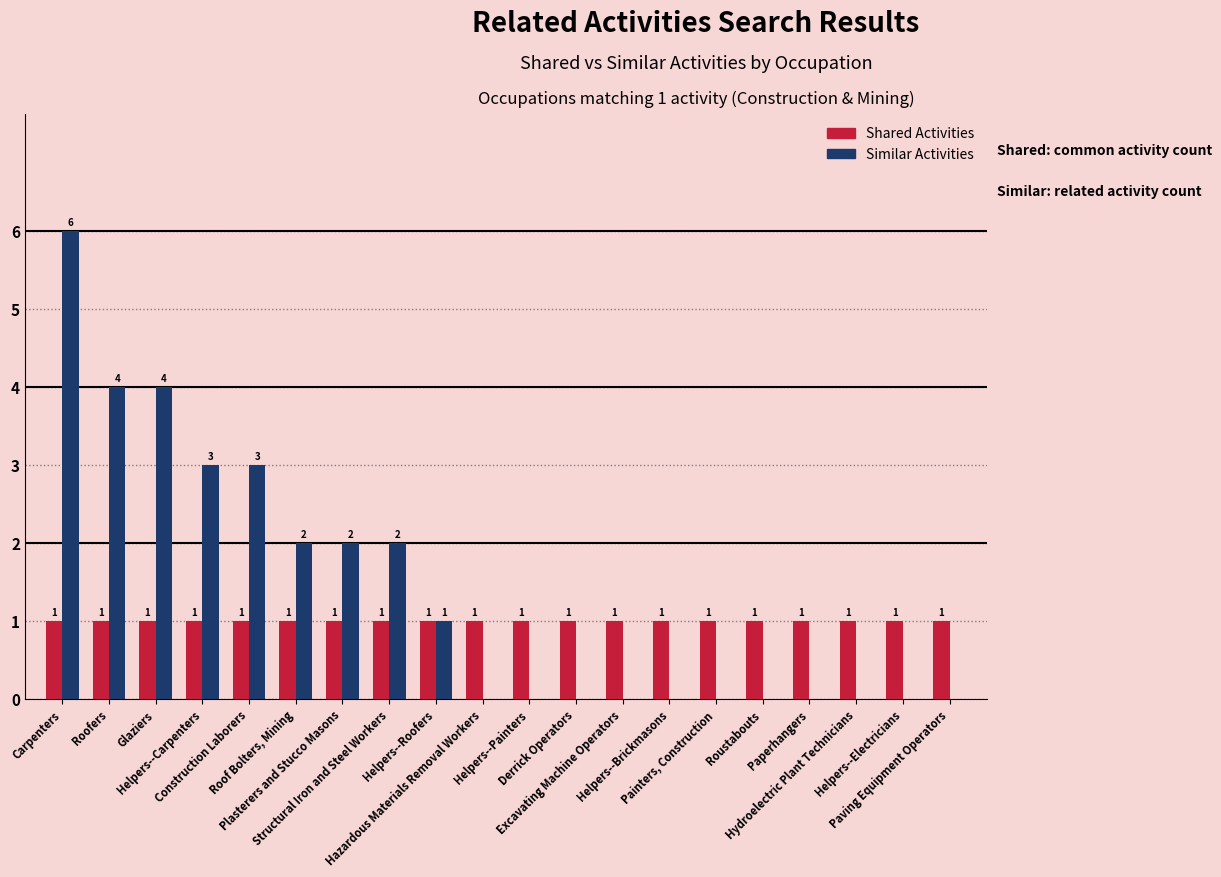

Which series has the largest total across all categories?

Similar Activities